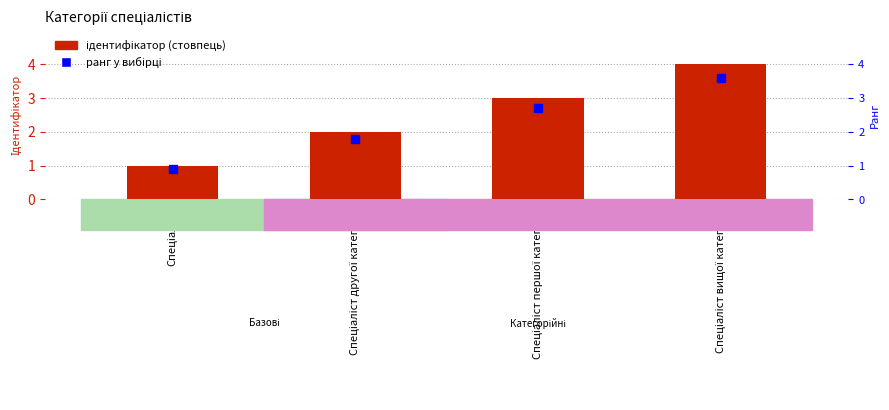

Is the value of Ранг у вибірці at Спеціаліст другої категорії greater than the value of Ідентифікатор at Спеціаліст?

Yes